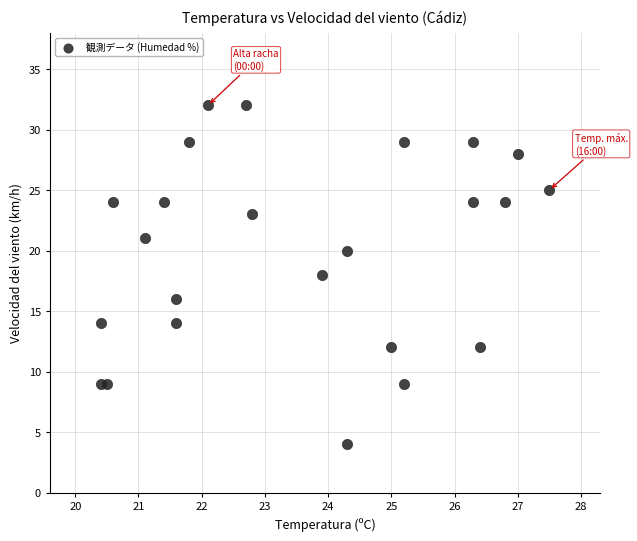

What is the range of Y values (max minus min)?

28